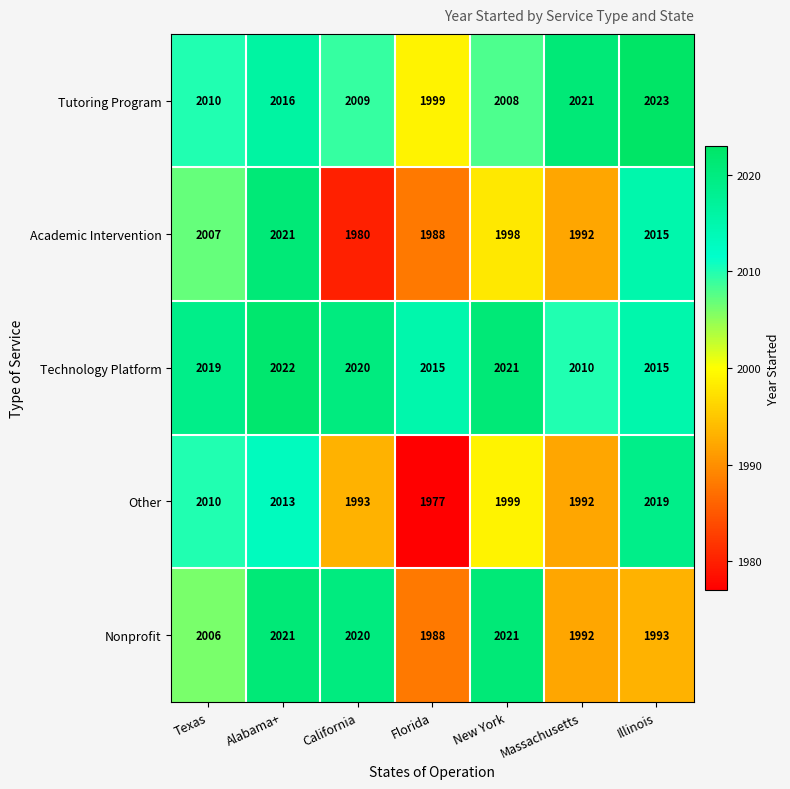

List the labels in order of Academic Intervention value, smallest first.

California, Florida, Massachusetts, New York, Texas, Illinois, Alabama+